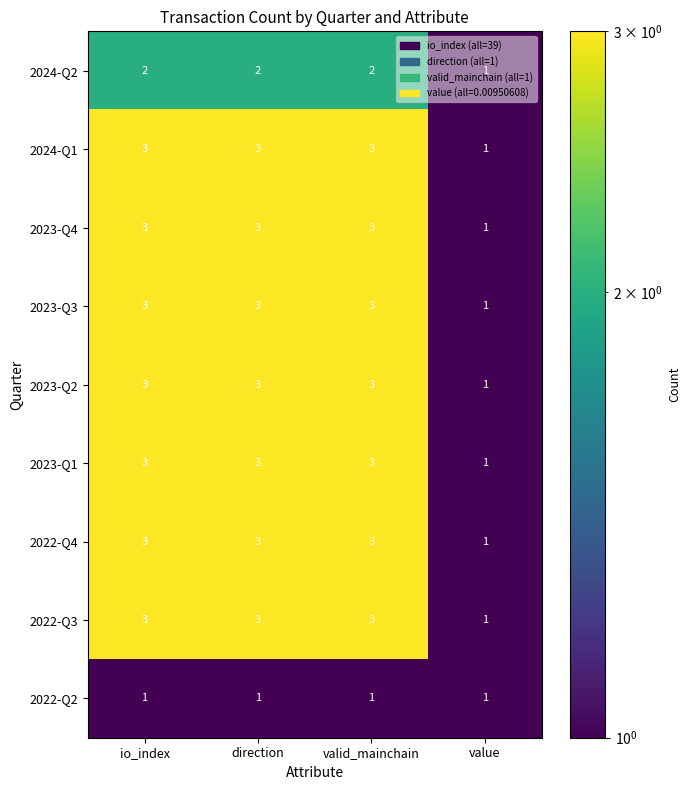

What is the sum of all 2023-Q3 values?

10